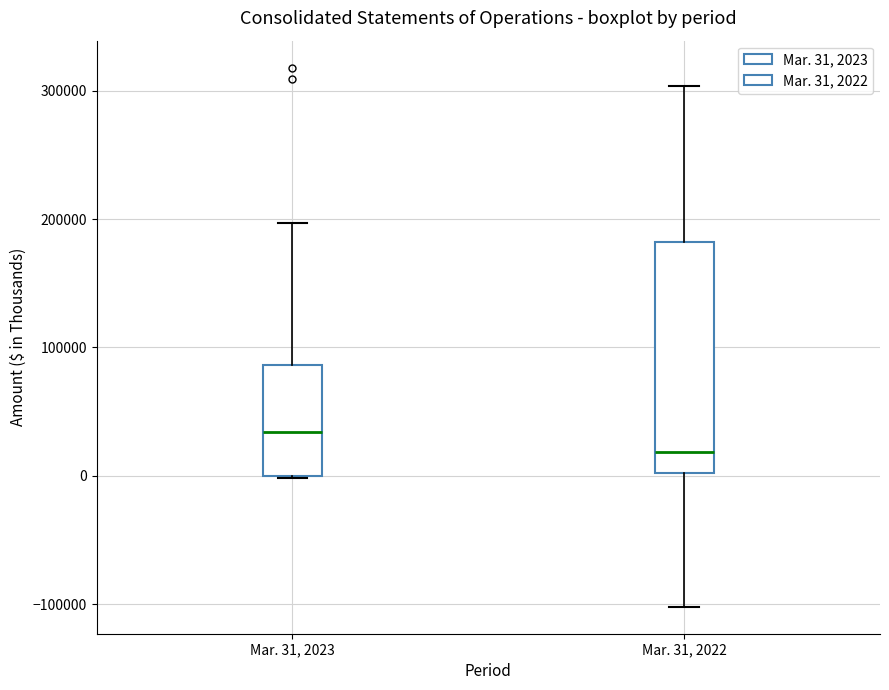

Comparing the boxes themselves (not the whiskers), which one is the tallest?

Mar. 31, 2022